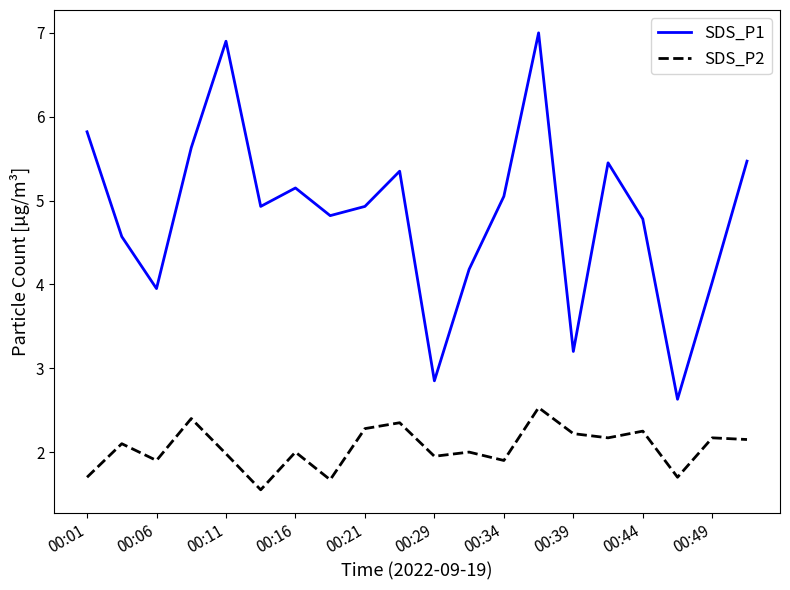

Rank the series by their average value, from lowest to highest.

SDS_P2, SDS_P1